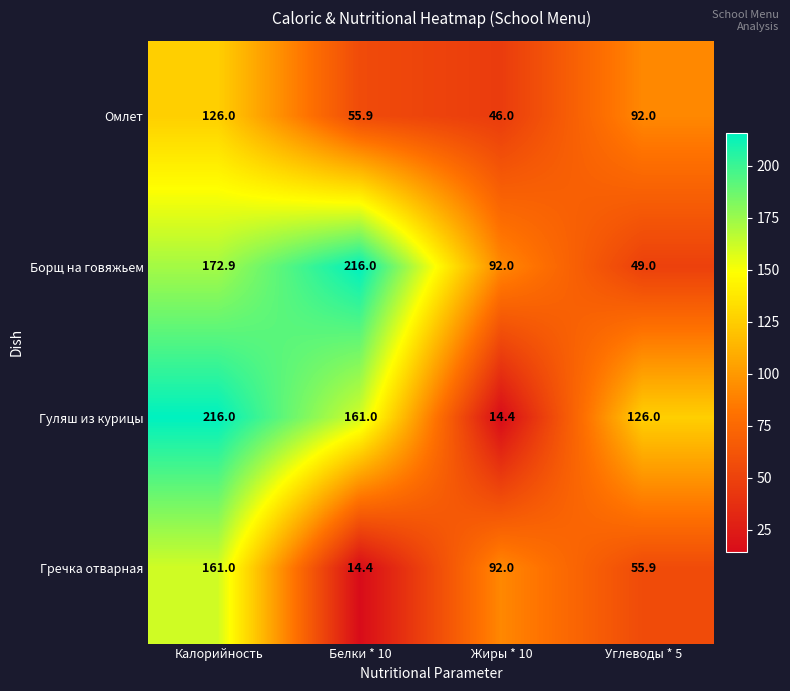

What is the approximate value of Омлет at Углеводы * 5?

92.0